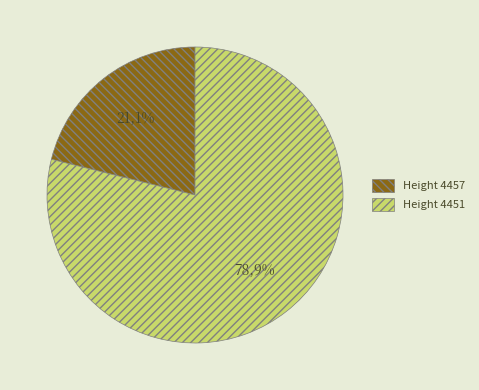

What is the smallest slice in the pie chart?

4457